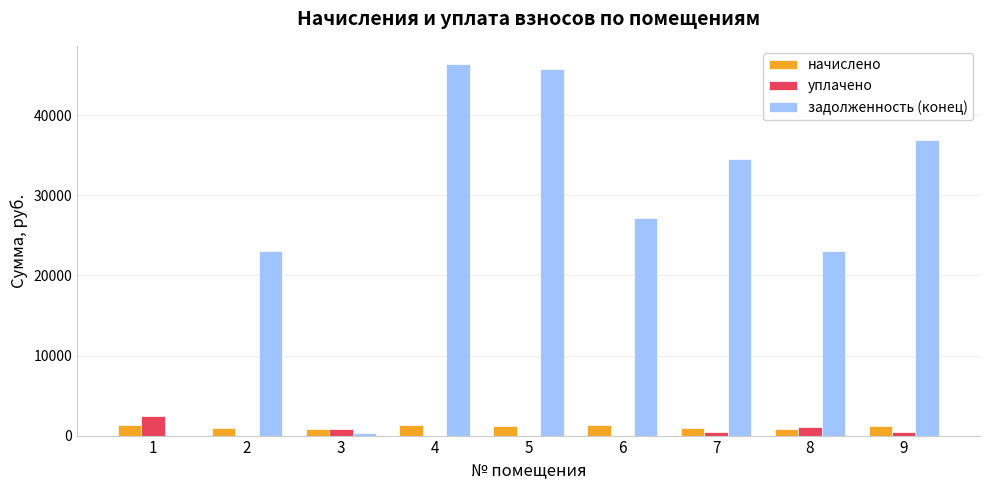

Between 5 and 8, which series saw the biggest shift?

задолженность (конец)